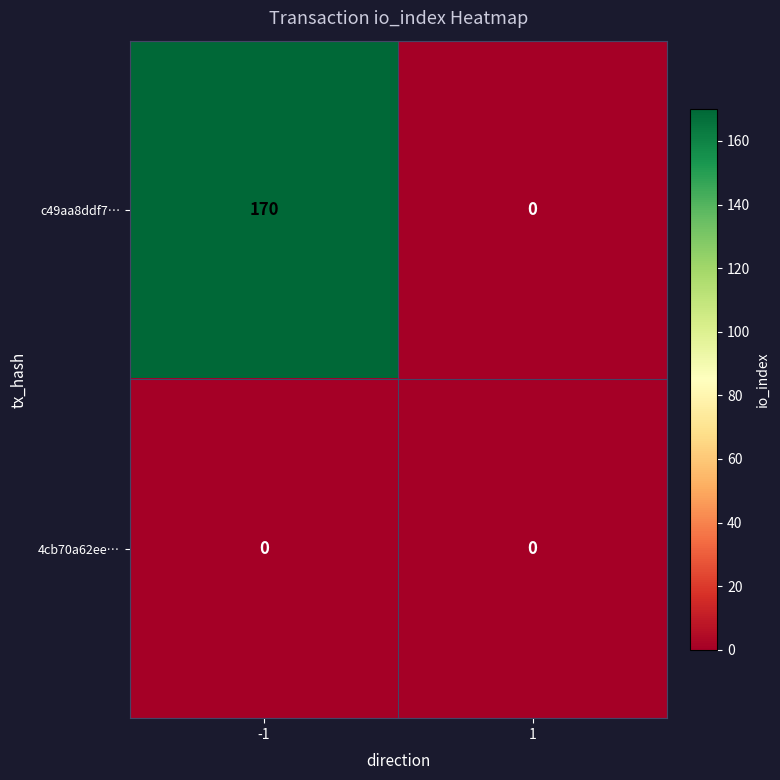

Reading right to left, extract all data points from this chart.

c49aa8ddf7…: 1=0	-1=170
4cb70a62ee…: 1=0	-1=0